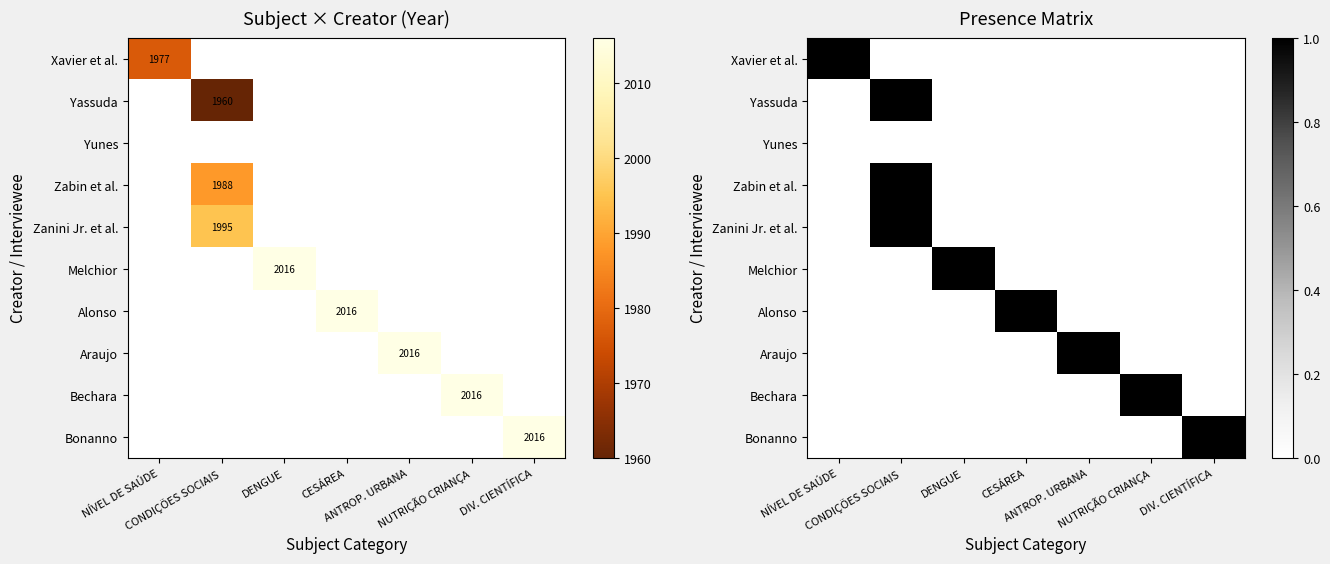

At which label is Yunes closest to 0?

NÍVEL DE SAÚDE